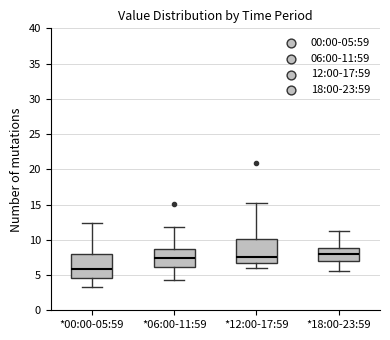

Where is the upper edge of the box for *12:00-17:59 on the y-axis? The values are not printed on the chart, so give them approximately, as read against the axis.

10.0